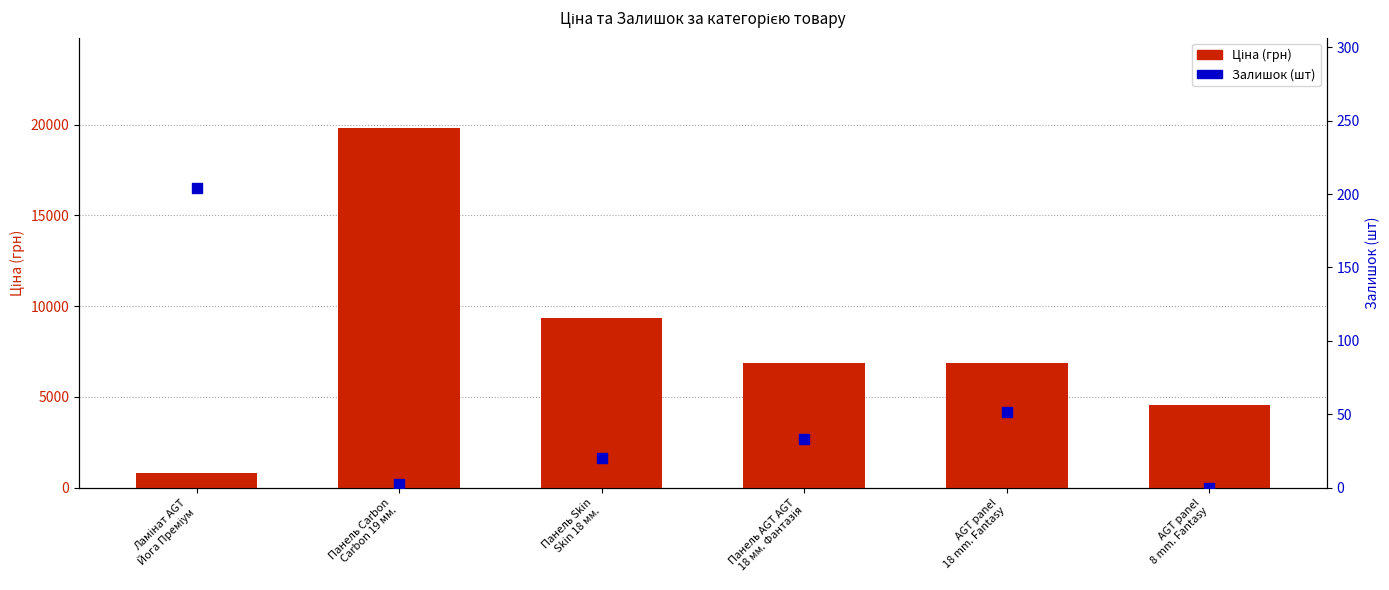

Which series has the largest Y range (max minus min)?

Ціна (грн)